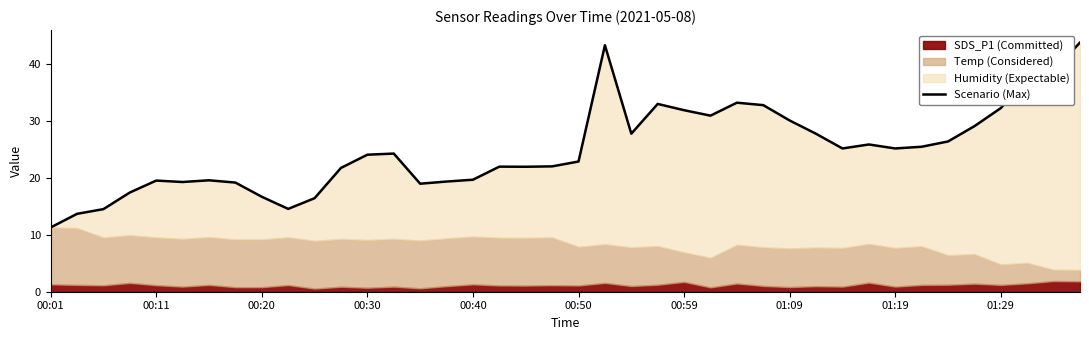

Reading left to right, transcribe all the data shown in this chart.

11.3	13.7	14.5	17.4	19.6	19.3	19.6	19.2	16.7	14.6	16.4	21.8	24.1	24.3	19.0	19.4	19.7	22.0	22.0	22.1	22.9	43.4	27.8	33.0	31.9	31.0	33.3	32.8	30.1	27.8	25.2	25.9	25.2	25.5	26.4	29.1	32.3	37.6	38.9	43.8